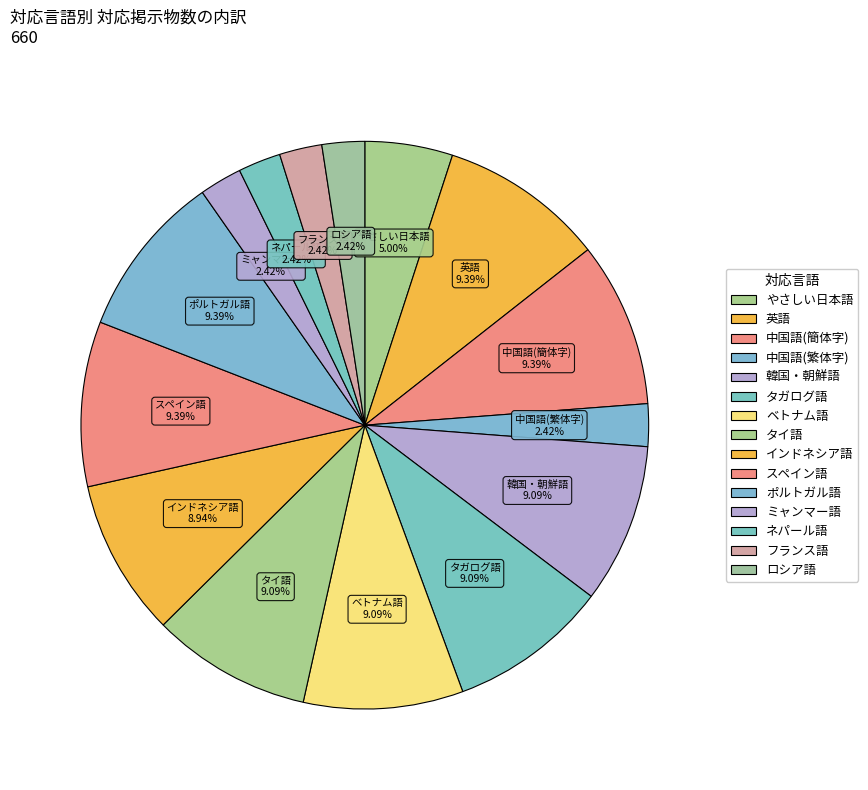

Is there any slice that represents more than half of the pie?

No